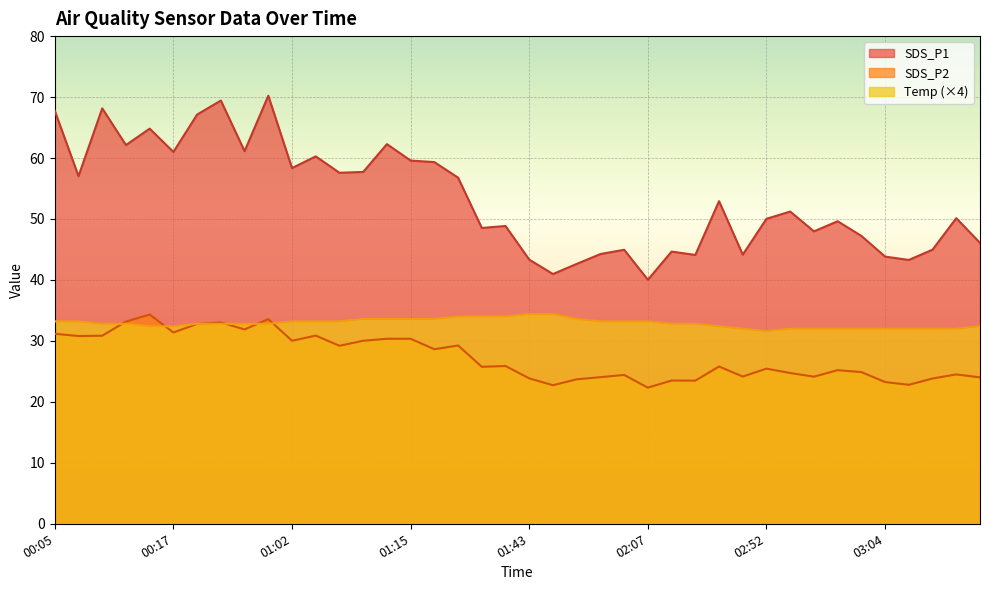

Reading left to right, transcribe all the data shown in this chart.

SDS_P1: 67.8	57.0	68.2	62.1	64.8	61.0	67.1	69.4	61.1	70.2	58.4	60.3	57.6	57.7	62.3	59.6	59.3	56.8	48.5	48.9	43.3	41.0	42.6	44.2	45.0	40.0	44.6	44.1	52.9	44.1	50.0	51.2	48.0	49.6	47.2	43.8	43.3	45.0	50.1	46.1
SDS_P2: 31.2	30.8	30.9	33.2	34.3	31.4	32.8	33.0	31.9	33.6	30.0	30.9	29.2	30.0	30.4	30.4	28.6	29.2	25.8	25.9	23.9	22.7	23.7	24.1	24.4	22.3	23.5	23.5	25.8	24.1	25.4	24.7	24.1	25.2	24.9	23.2	22.8	23.8	24.5	24.0
Temp: 33.2	33.2	32.8	32.8	32.4	32.4	32.8	32.8	32.8	32.8	33.2	33.2	33.2	33.6	33.6	33.6	33.6	34.0	34.0	34.0	34.4	34.4	33.6	33.2	33.2	33.2	32.8	32.8	32.4	32.0	31.6	32.0	32.0	32.0	32.0	32.0	32.0	32.0	32.0	32.4